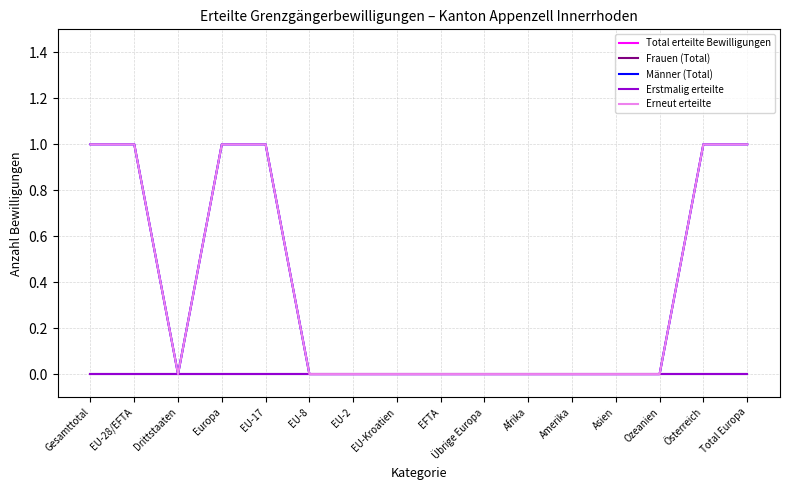

Does the chart display data point markers on the line(s)?

No